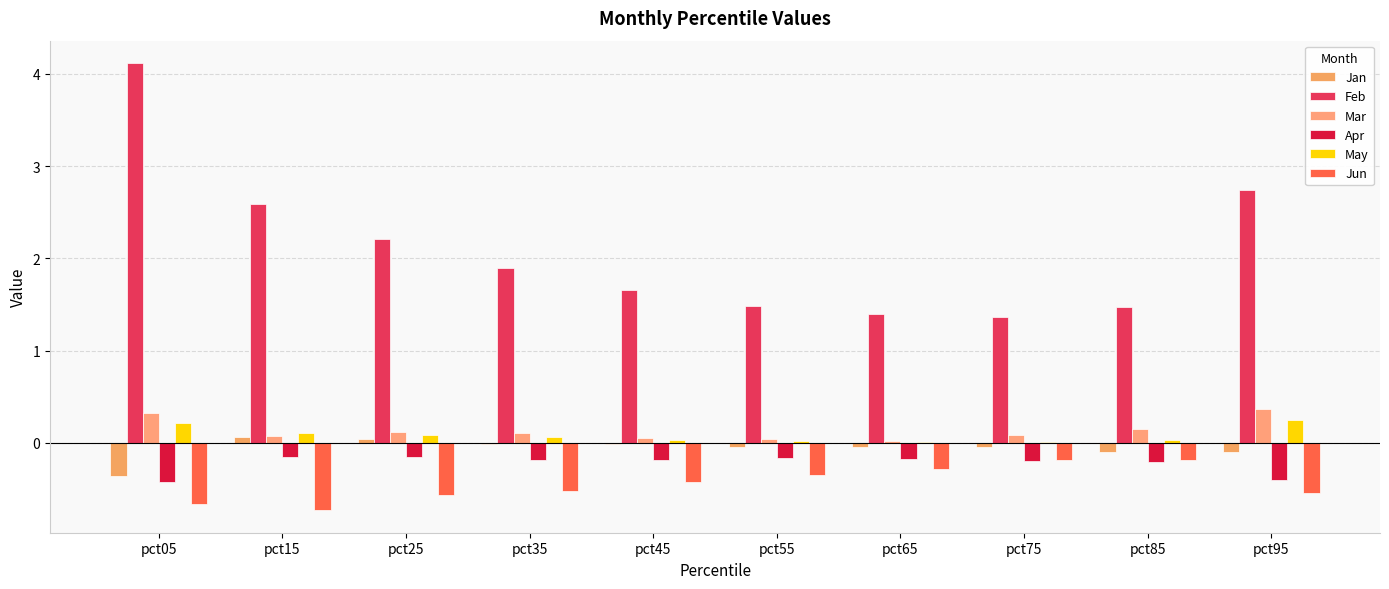

How many groups of bars are there?

10